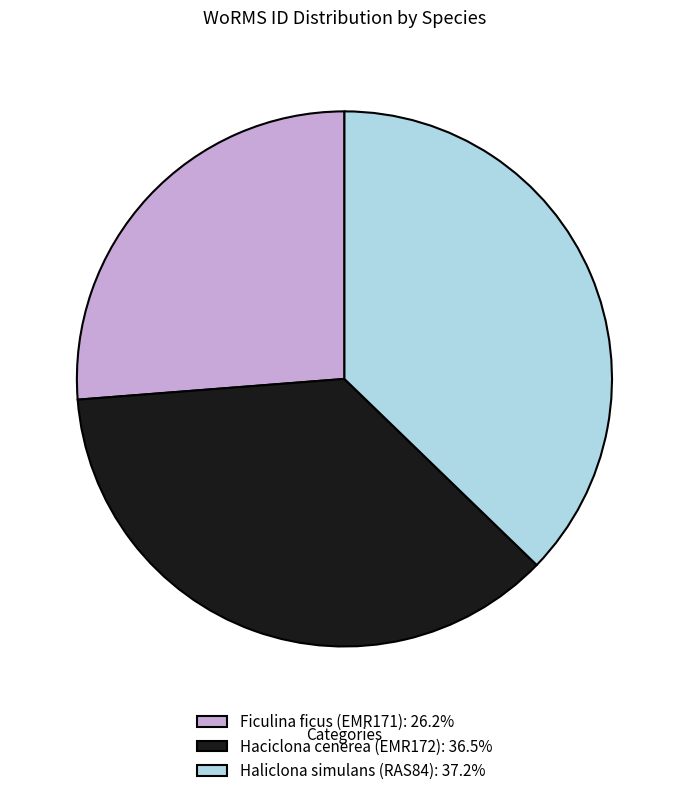

The Ficulina ficus (EMR171) slice represents 26% of the pie. True or false?

True